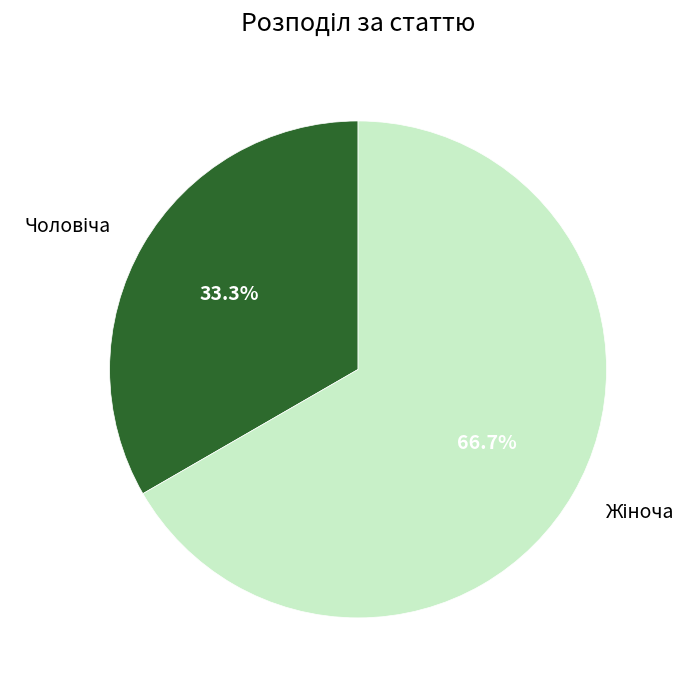

Count the number of slices in the pie.

2